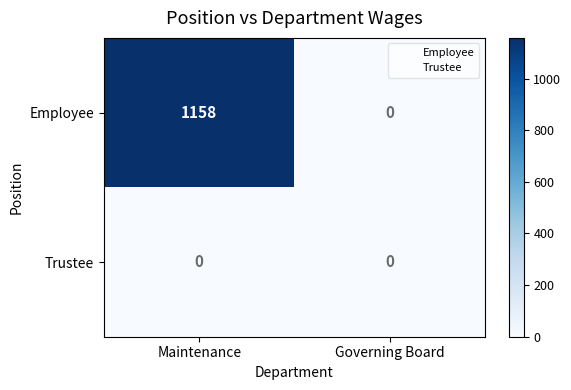

Which series has the largest total across all categories?

Employee